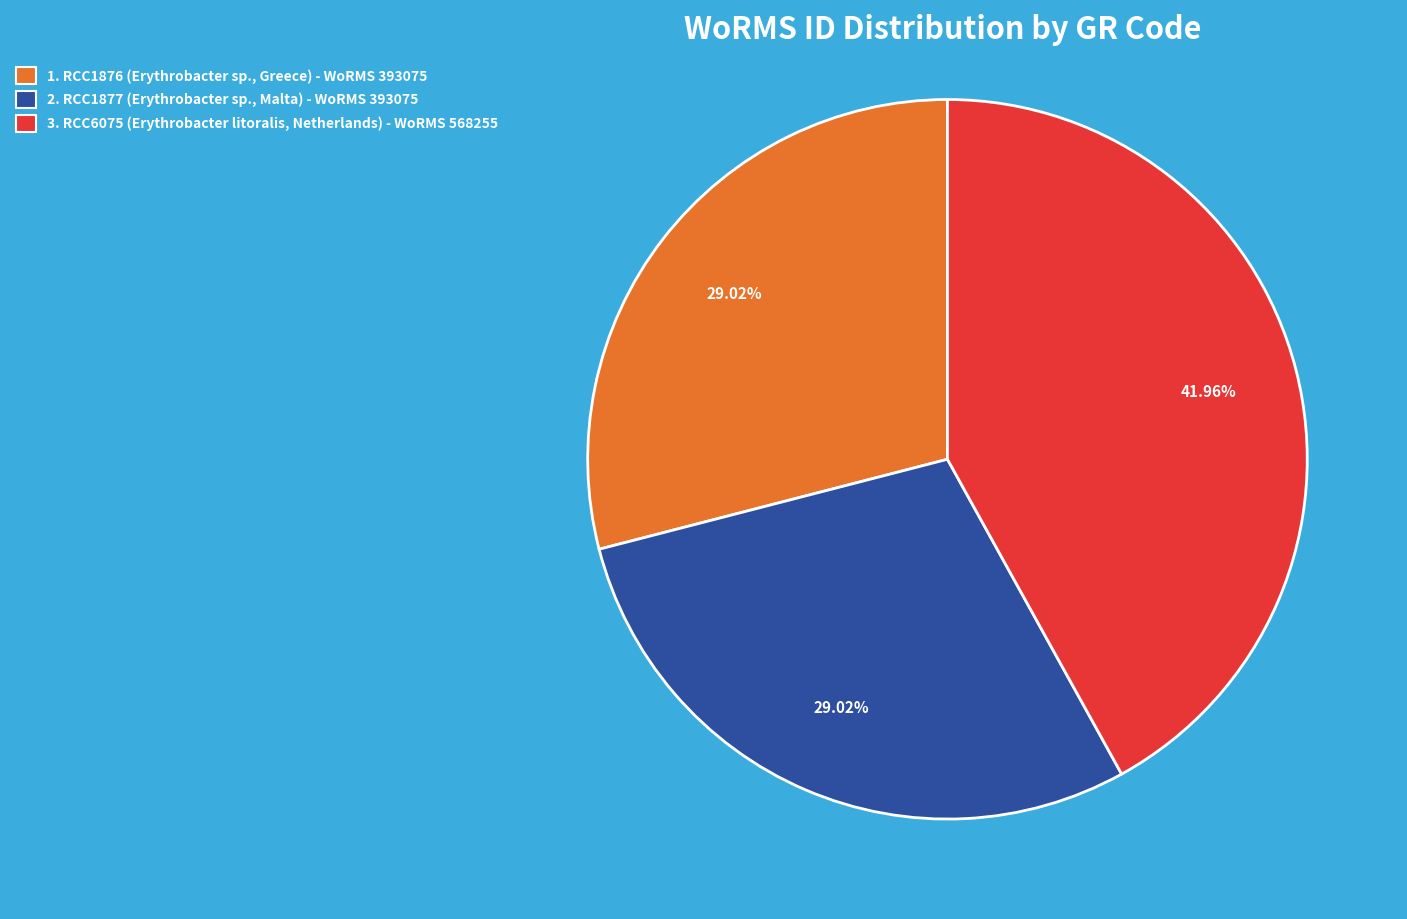

Combined, do 1. RCC1876 (Erythrobacter sp., Greece) - WoRMS 393075 and 2. RCC1877 (Erythrobacter sp., Malta) - WoRMS 393075 account for over 50%?

Yes